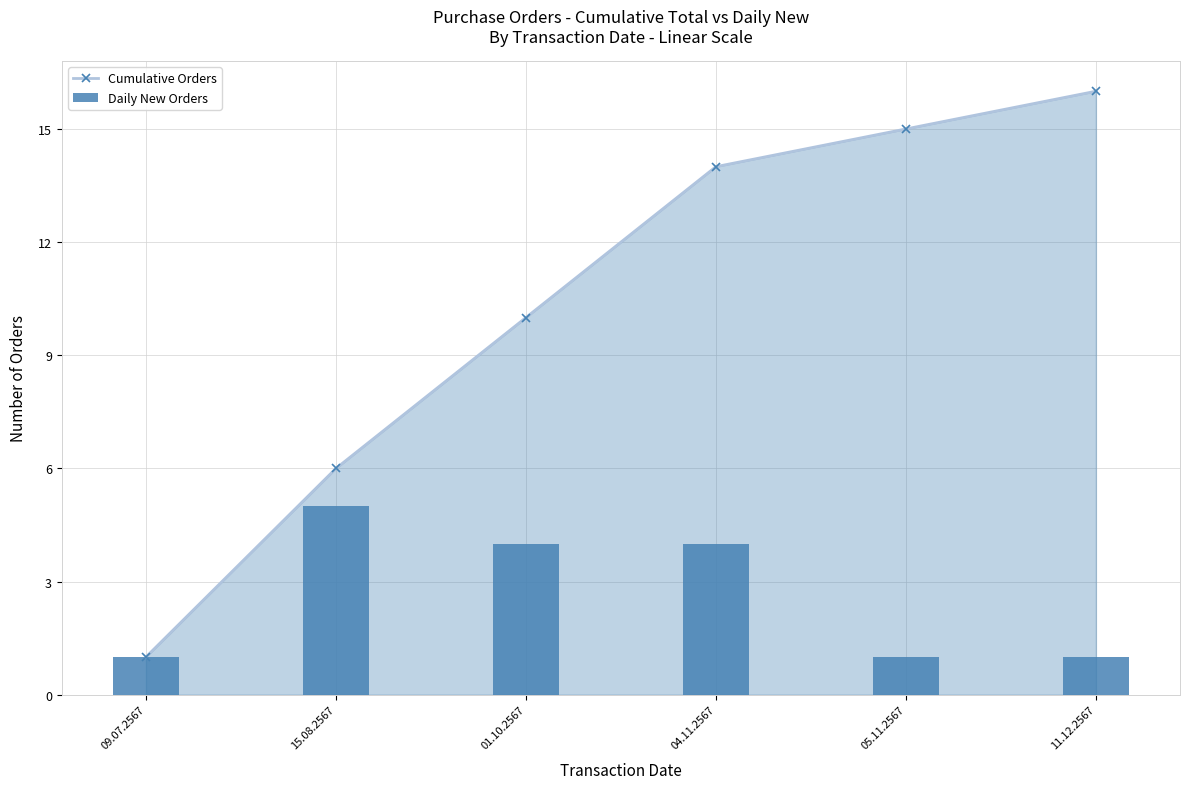

At 04.11.2567, list the series in order from smallest to largest.

Daily New Orders, Cumulative Orders